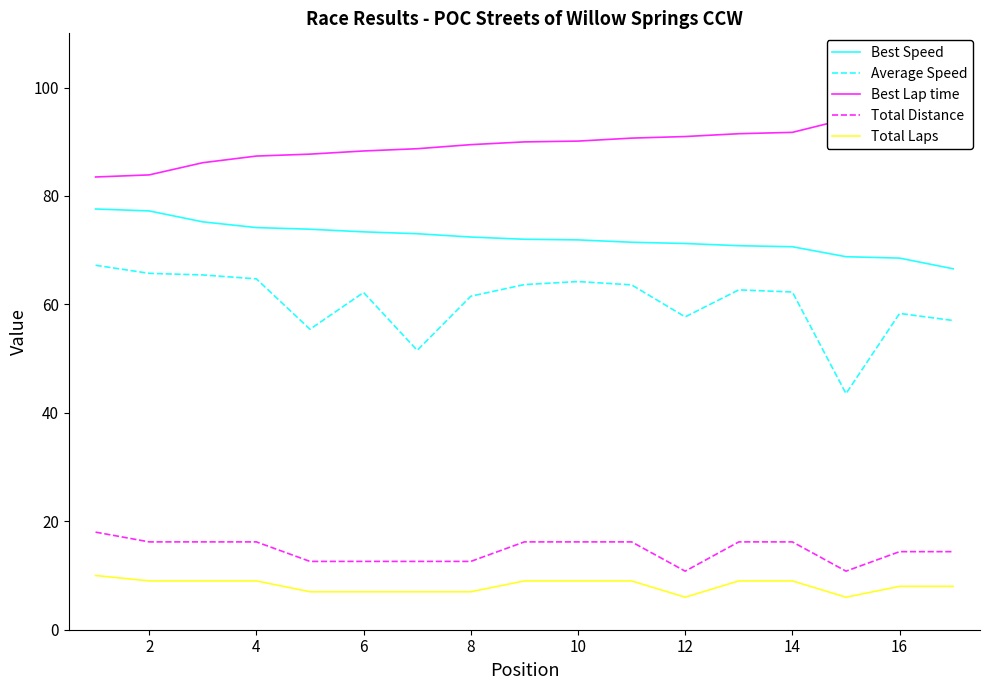

True or false: Best Lap time and Total Laps intersect in this chart.

False